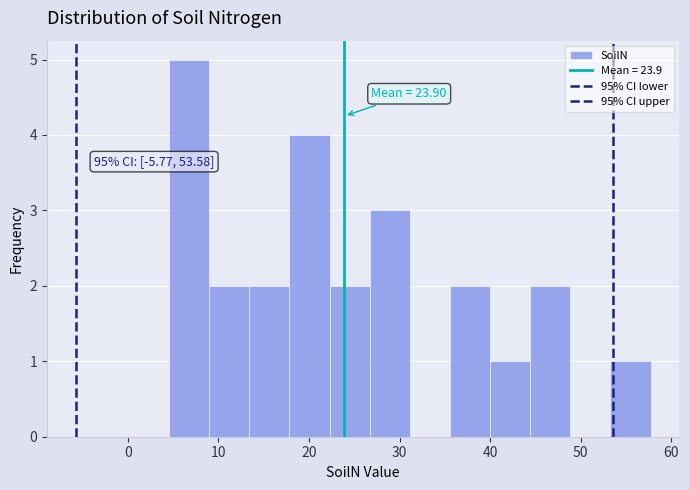

Over which range of the x-axis is the bar tallest?

5 to 9